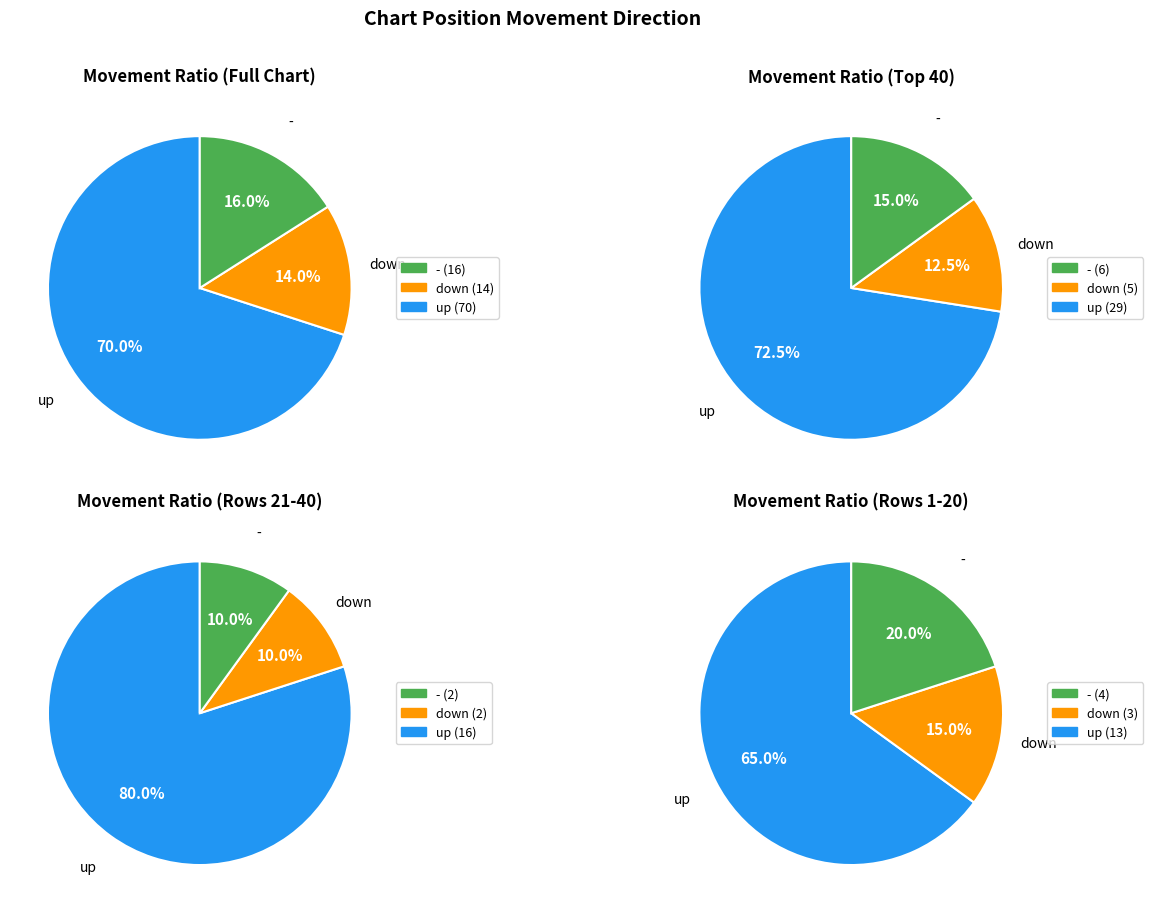

Which slice is the largest?

up